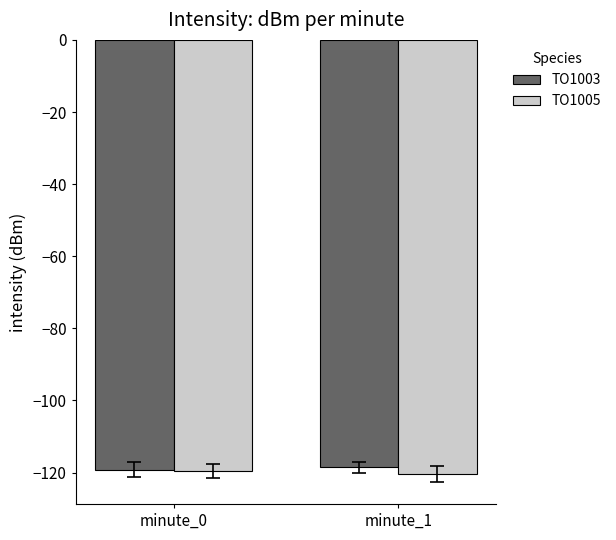

How many bars are there in total?

4